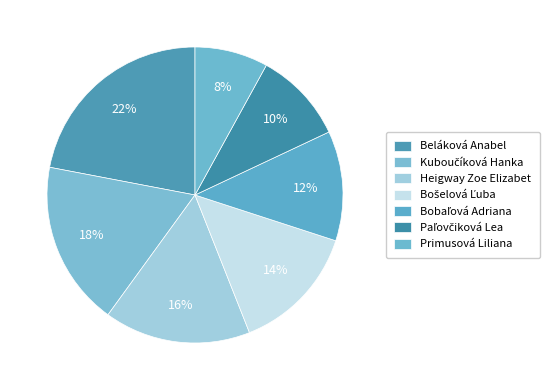

What percentage is the Beláková Anabel slice, to the nearest percent?

22%